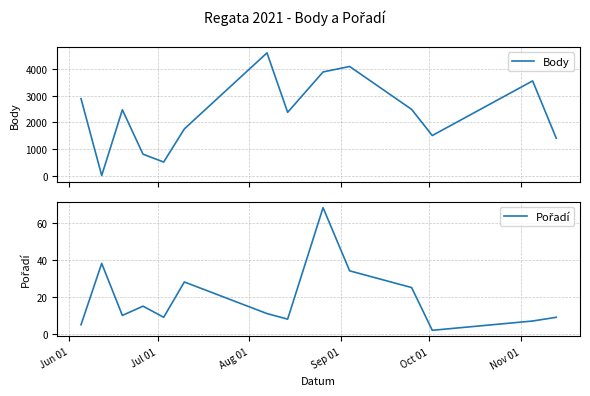

Which series has the widest spread of values?

Body